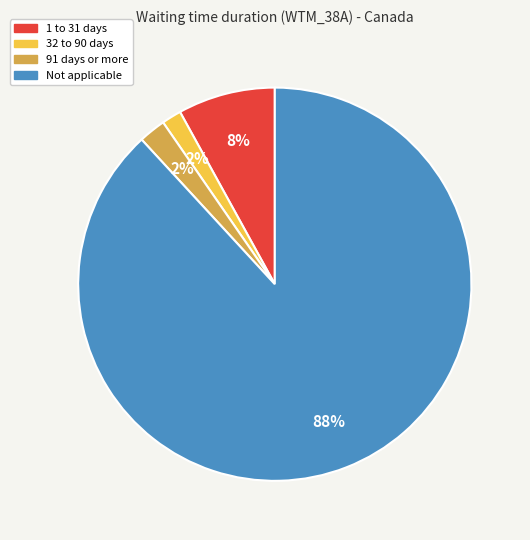

Is it true that 32 to 90 days is 2% of the pie?

True